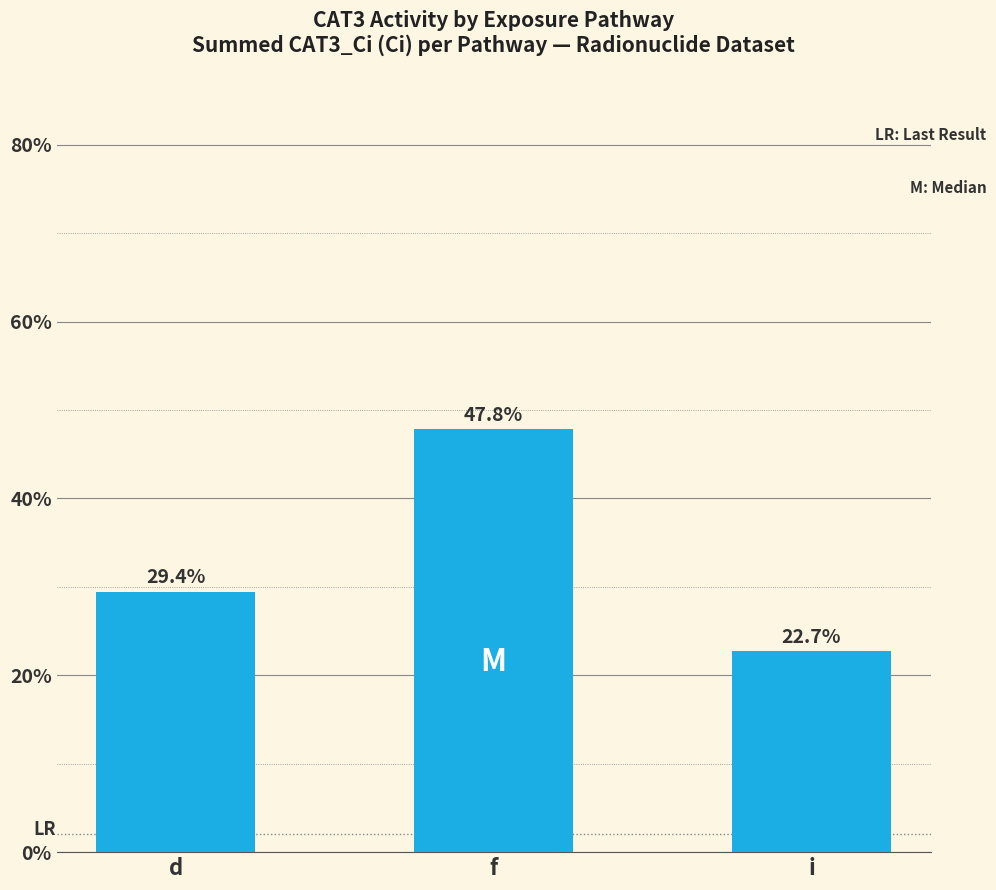

What is the label of the 1st bar from the right?

i